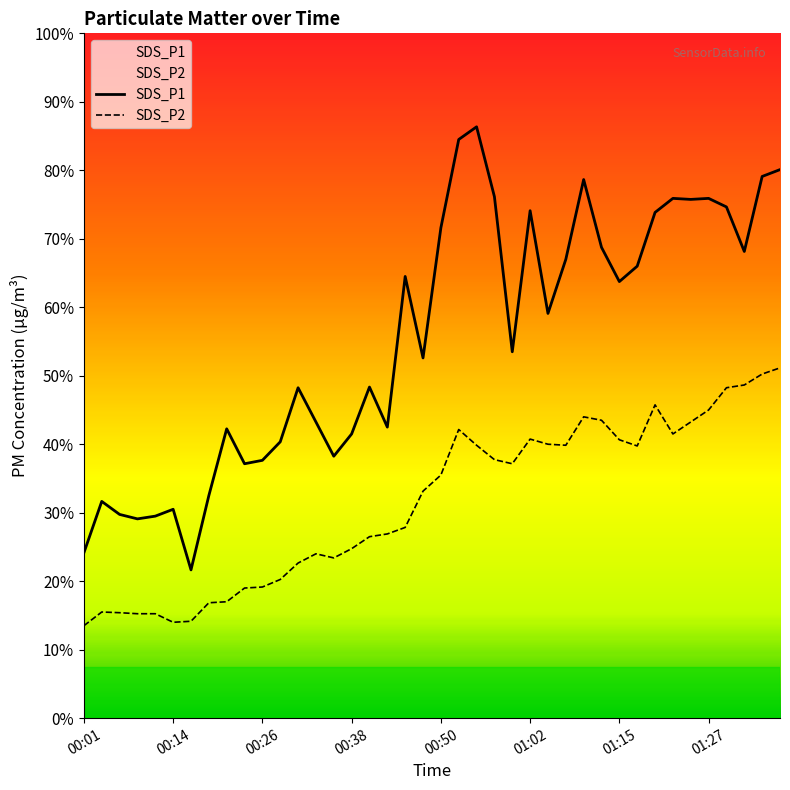

Where is SDS_P2 nearest to the value 6?

00:45